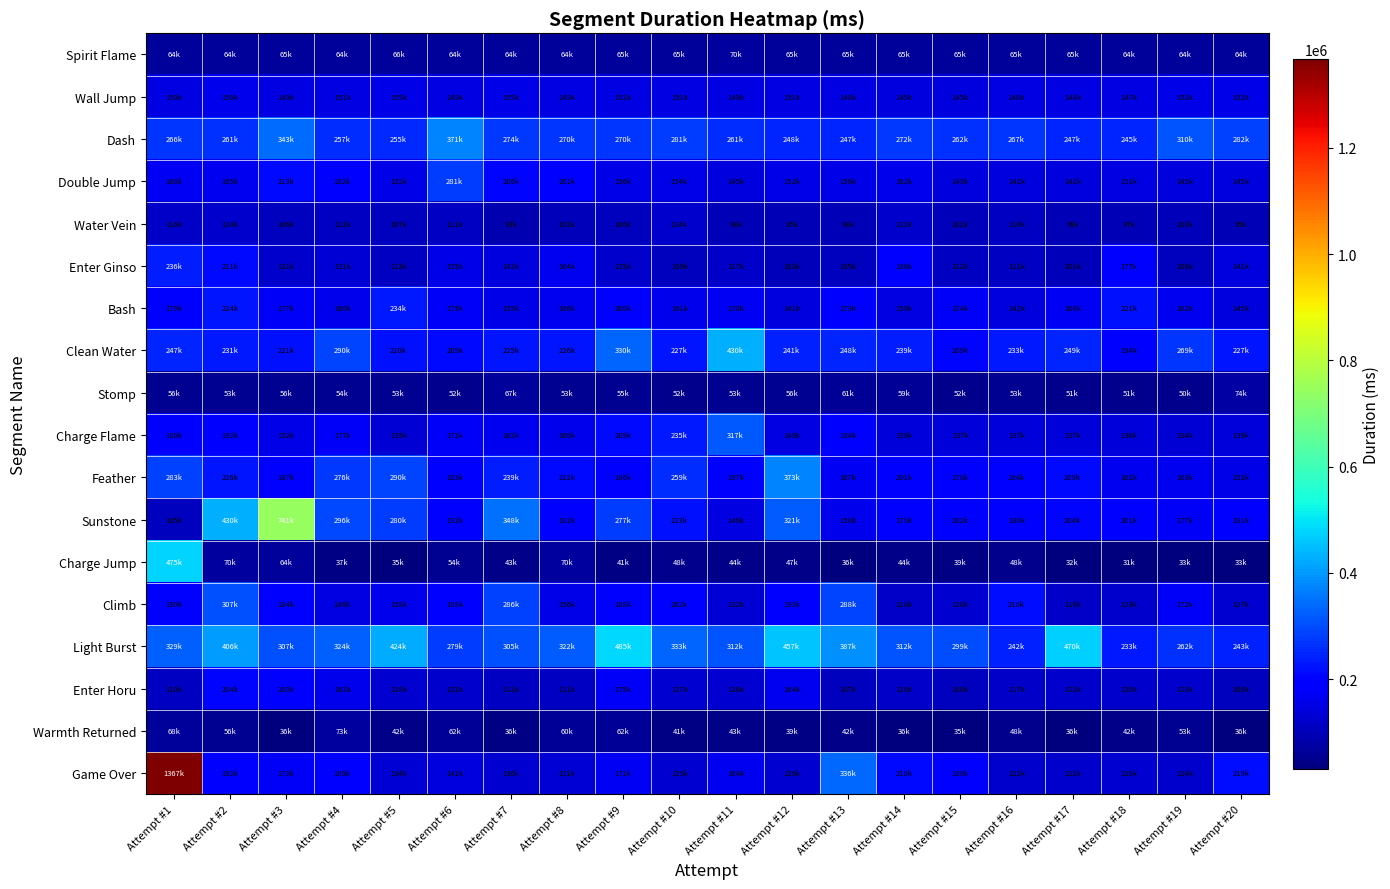

At Attempt #5, list the series in order from largest to smallest.

Light Burst, Feather, Sunstone, Dash, Bash, Clean Water, Climb, Wall Jump, Double Jump, Charge Flame, Game Over, Enter Horu, Enter Ginso, Water Vein, Spirit Flame, Stomp, Warmth Returned, Charge Jump